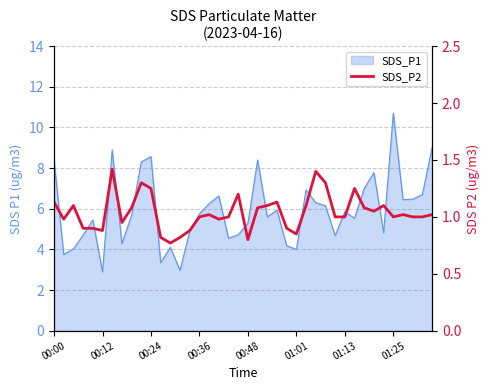

What is the sum of the values at 35 and 28?

2.3